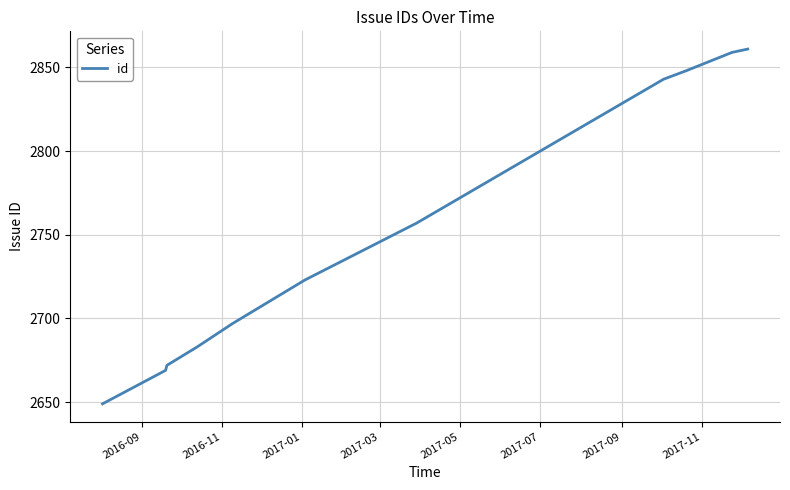

Reading right to left, what are all the values shown in this chart?

2861	2859	2848	2843	2757	2723	2697	2683	2672	2669	2649